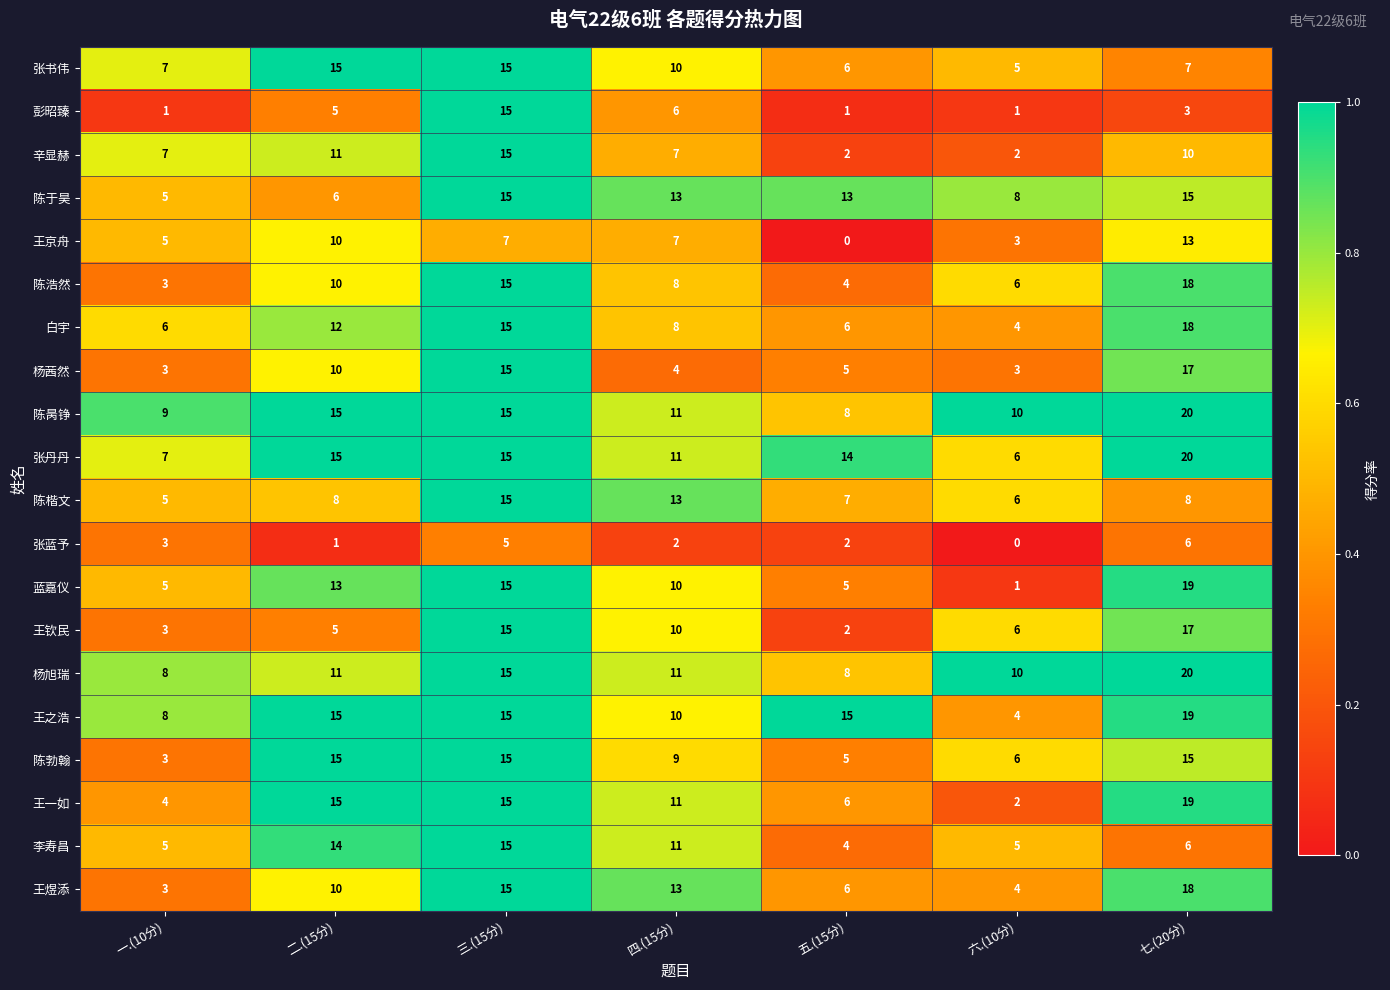

What is the total value across all series at 四.(15分)?

185